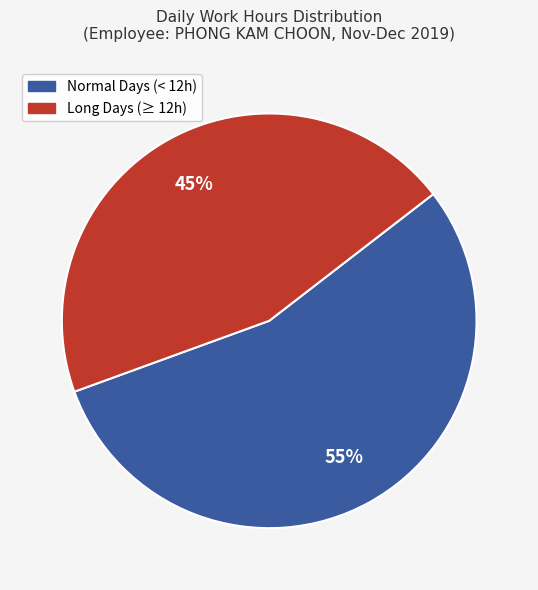

To the nearest percent, what is the combined percentage of Long Days (≥ 12h) and Normal Days (< 12h)?

100%